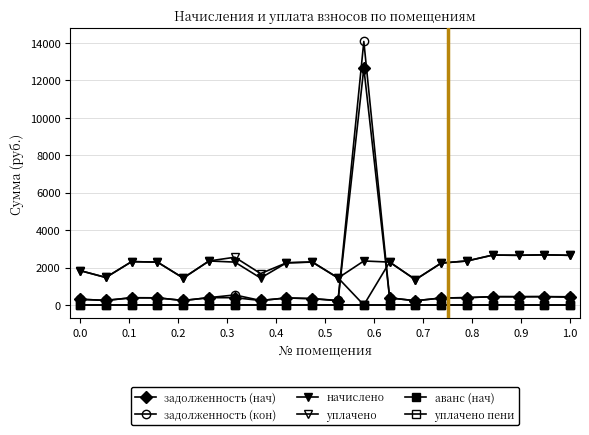

Does the chart have visible grid lines?

Yes